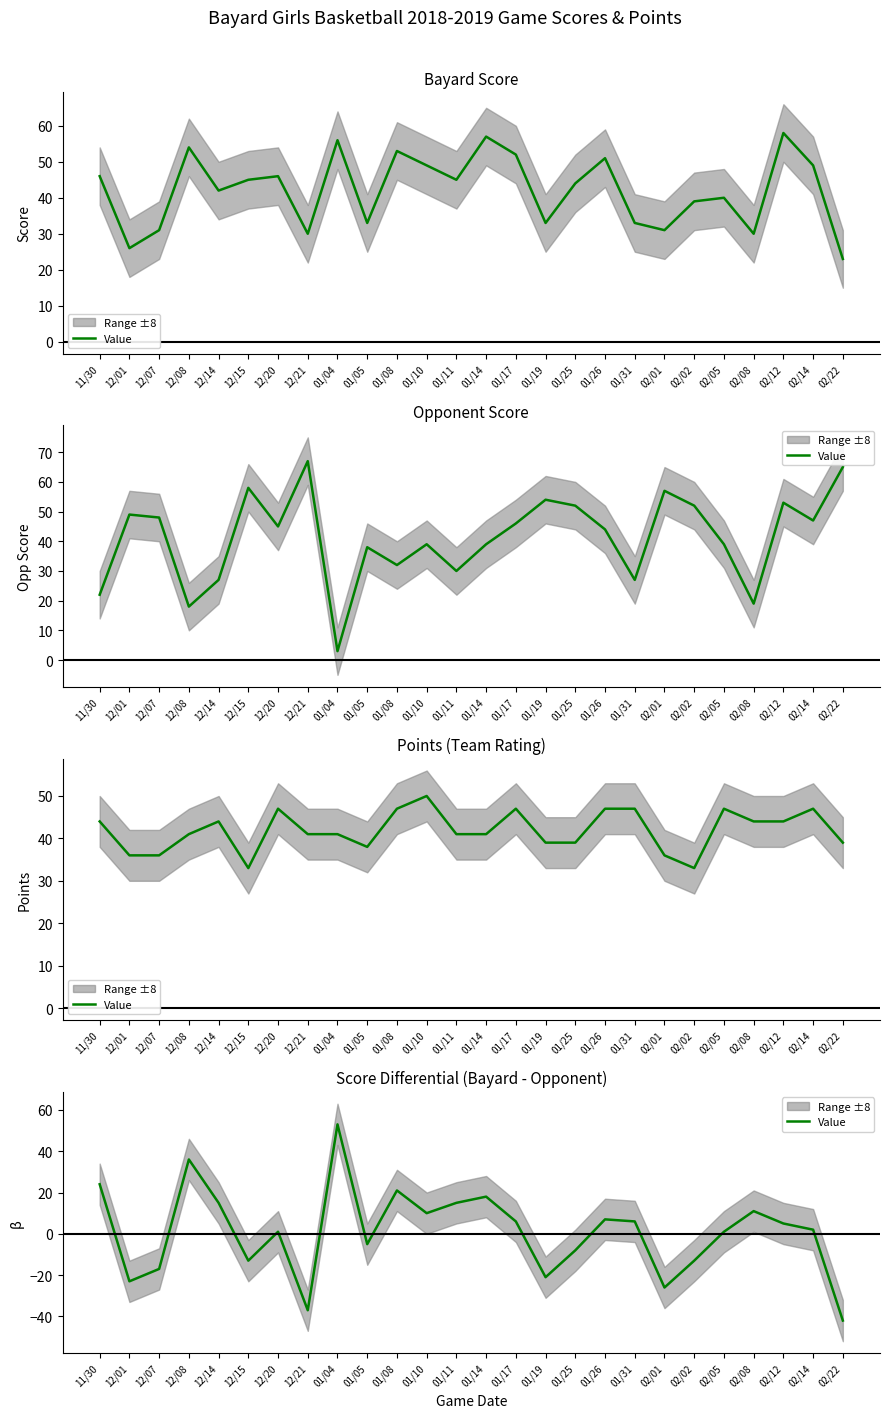

The value at 12/21 is -37. True or false?

True